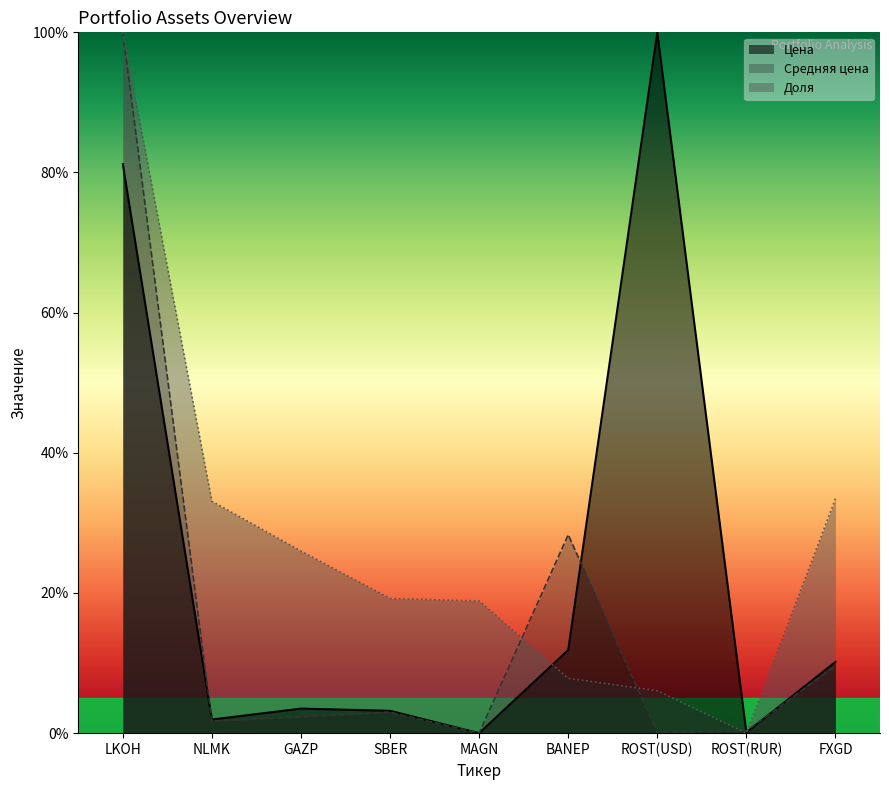

How many lines are shown in the chart?

3